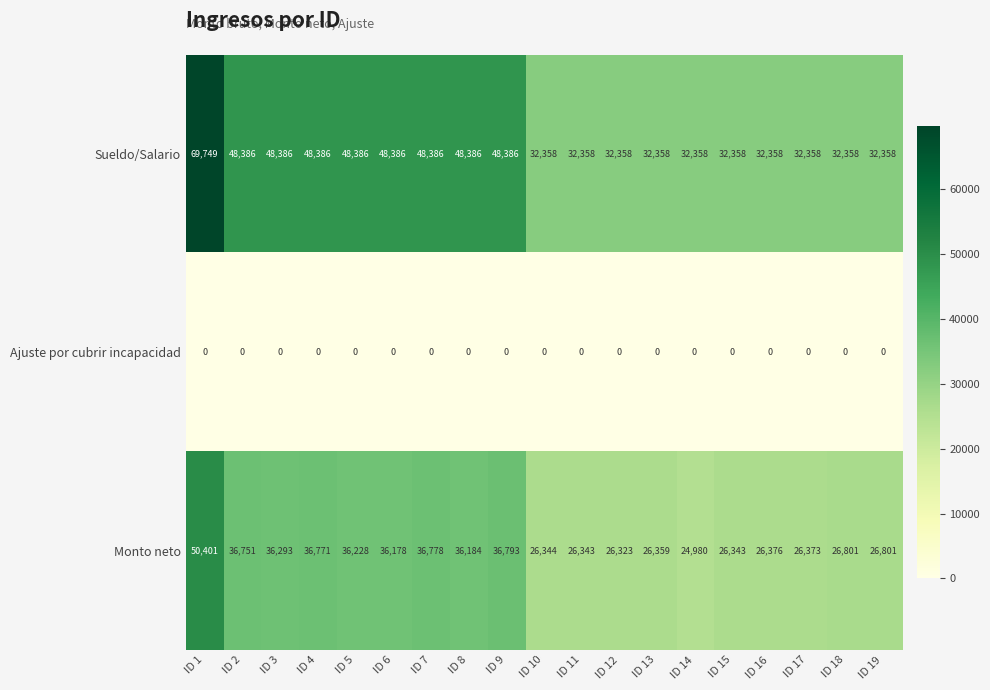

What is the highest value of the Monto neto series?

50401